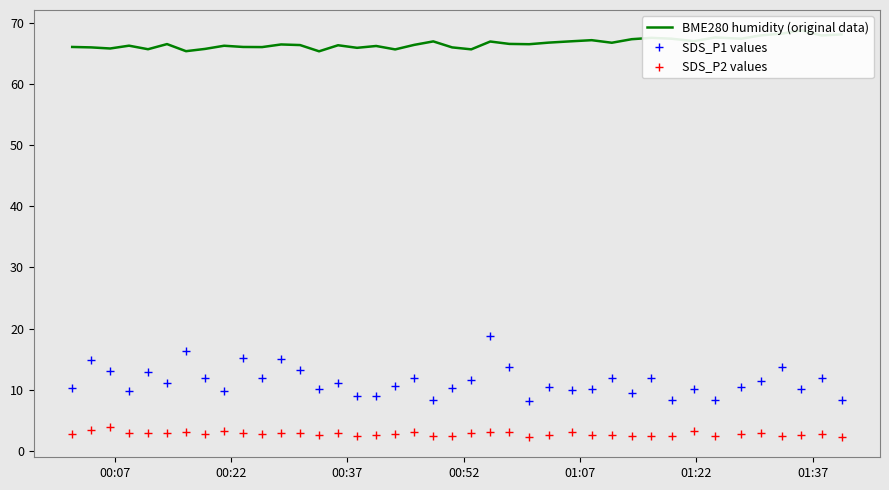

Which series has the largest total across all categories?

BME280 humidity (original data)